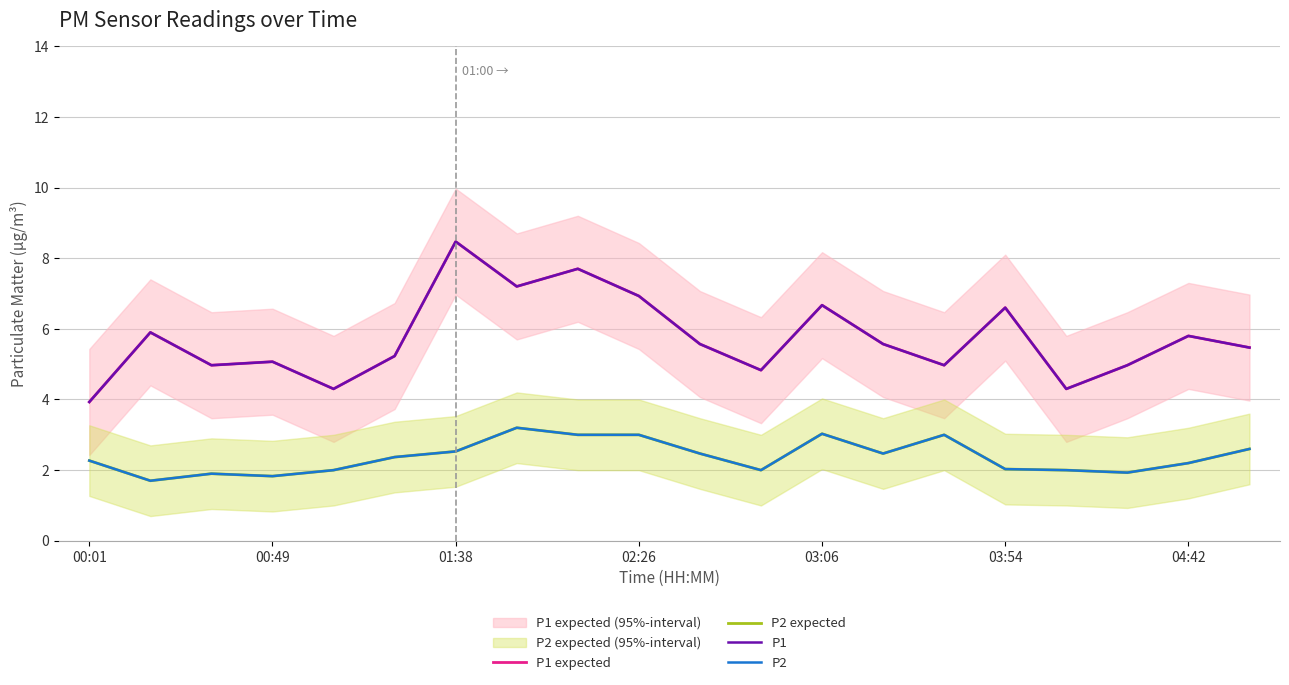

True or false: P2 and P2 expected intersect in this chart.

False